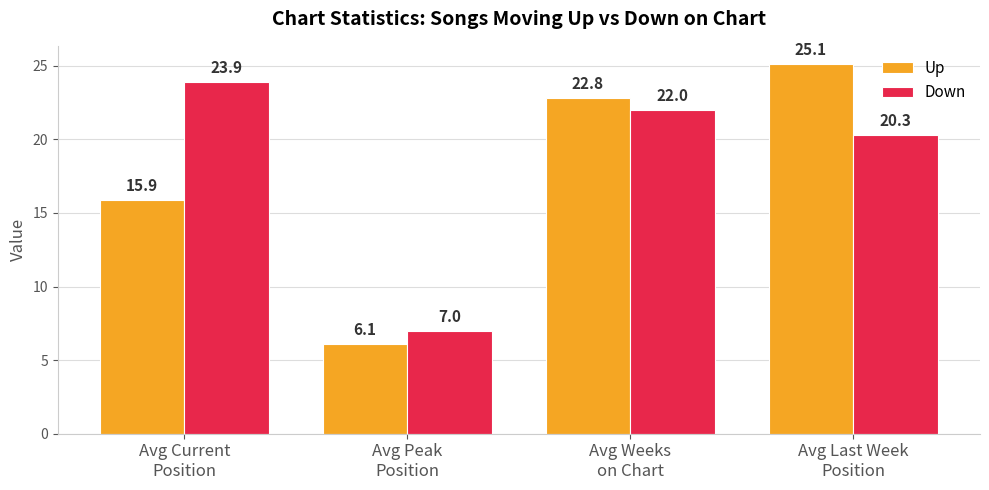

Does the chart contain stacked bars?

No